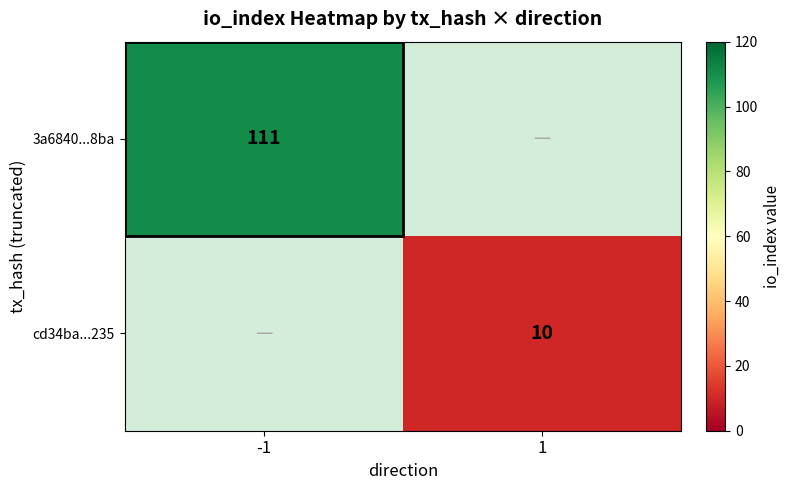

The 3a6840...8ba series shows 60 at -1. True or false?

False